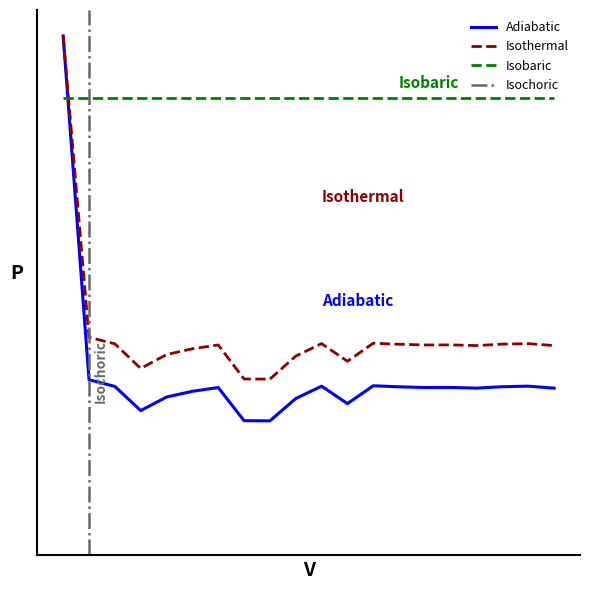

What is the average value?

0.4